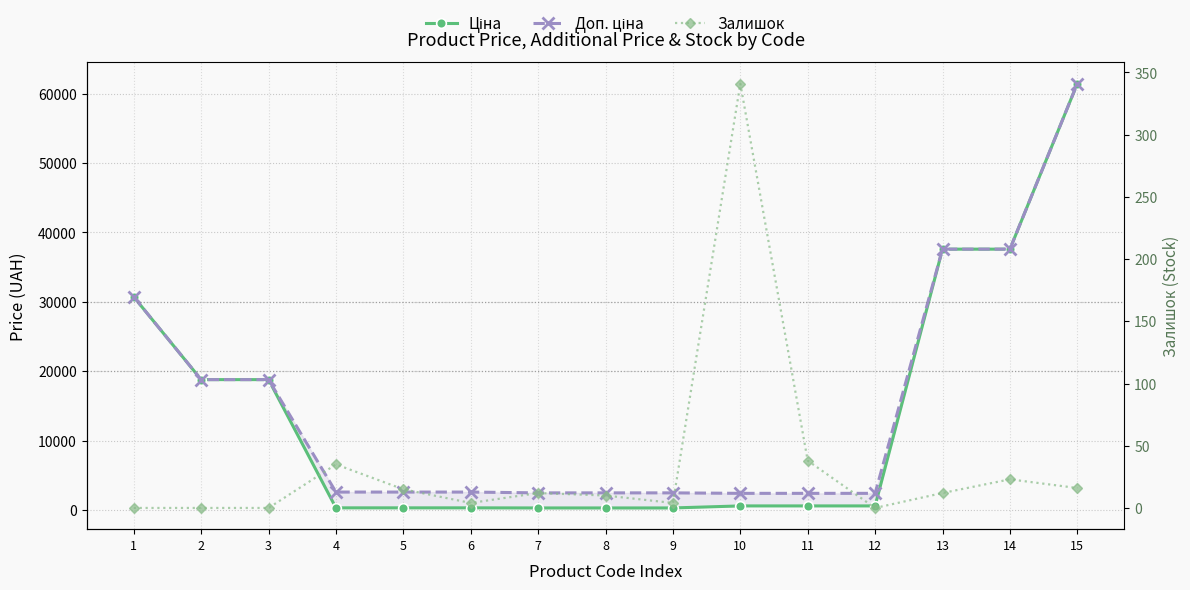

What are all the series names shown in the legend?

Ціна, Доп. ціна, Залишок